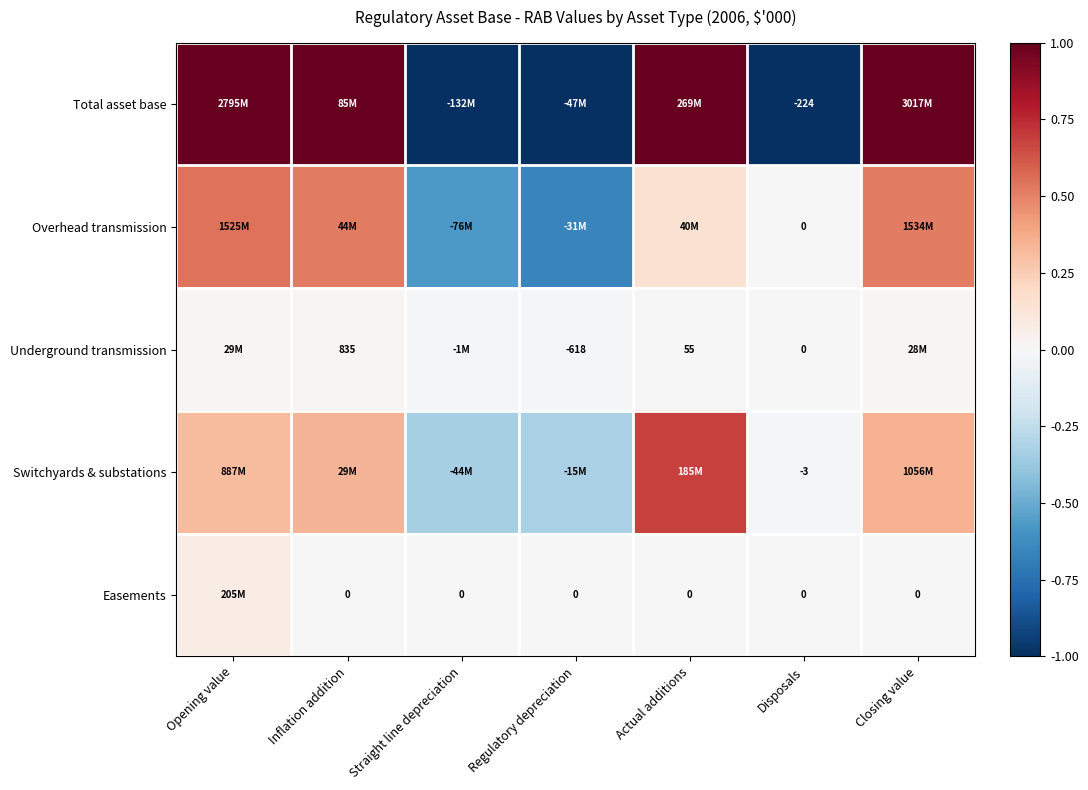

What is the sum of the Overhead transmission values at Regulatory depreciation and Closing value?

-0.2